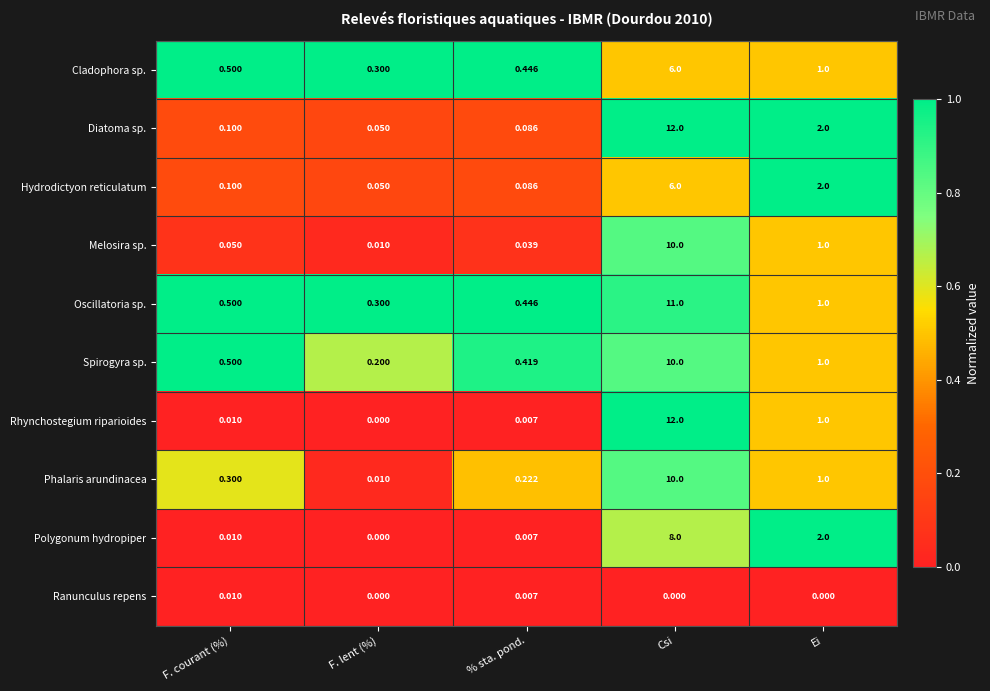

Which series has the largest total across all categories?

Diatoma sp.